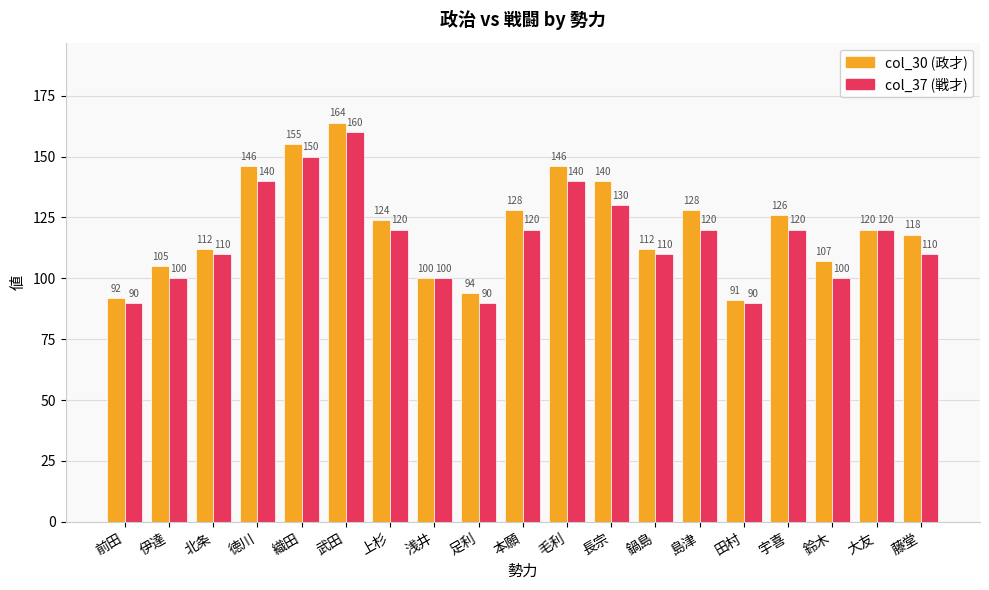

What is the label of the 8th bar from the right?

長宗